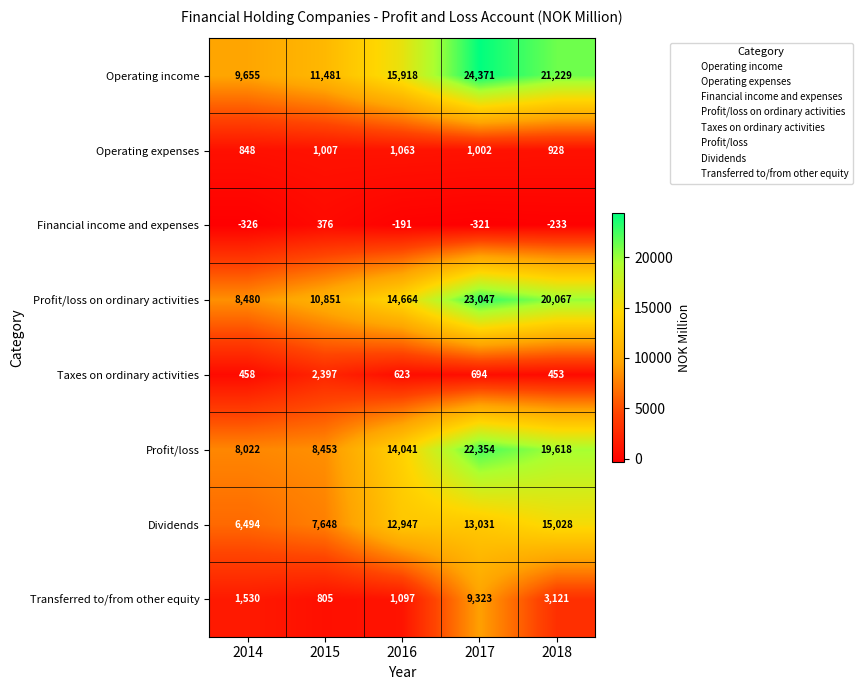

Which category has the highest value across all series?

2017